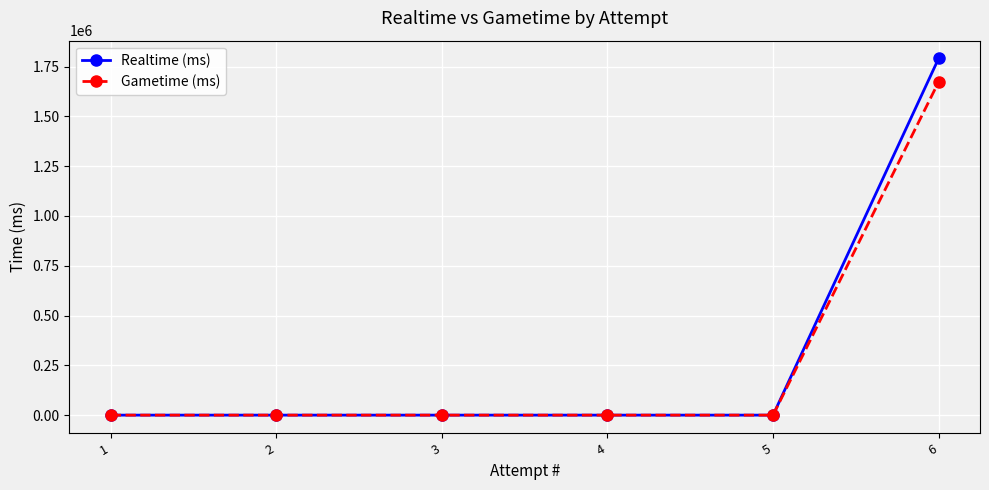

At which category is the sum across all series the highest?

6